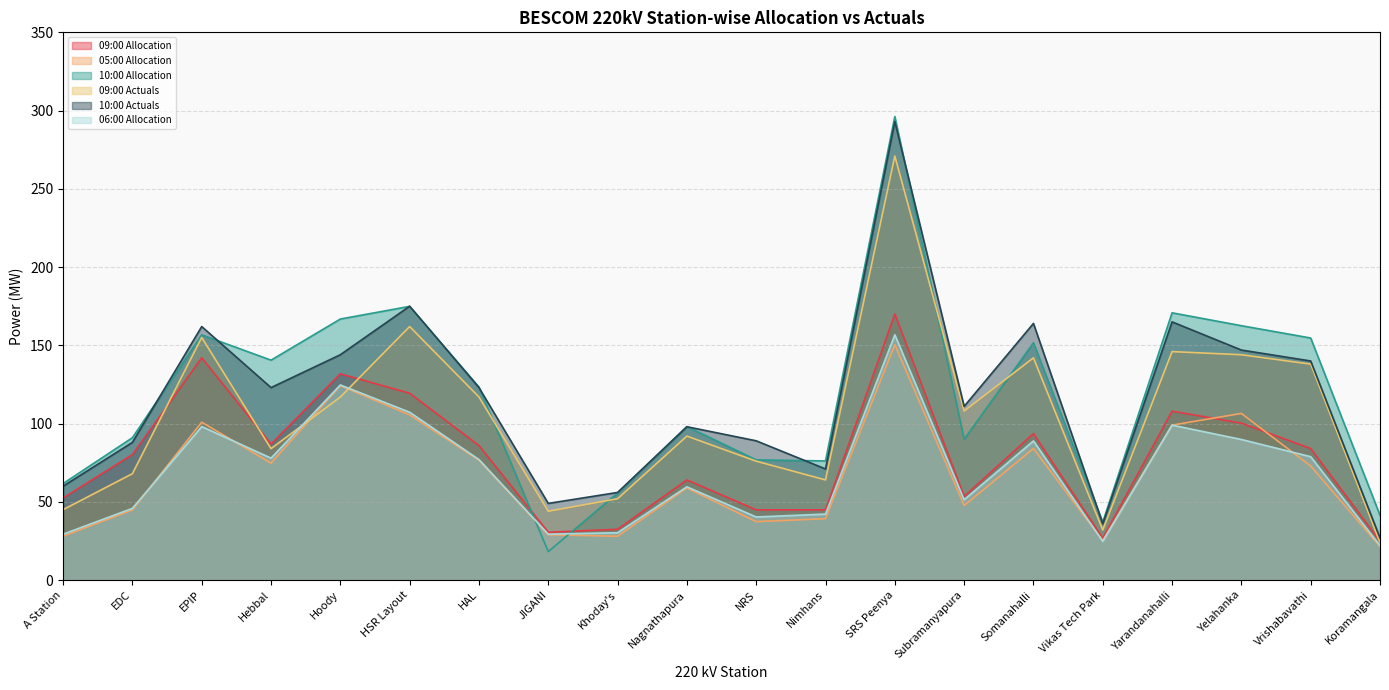

How many lines are shown in the chart?

6